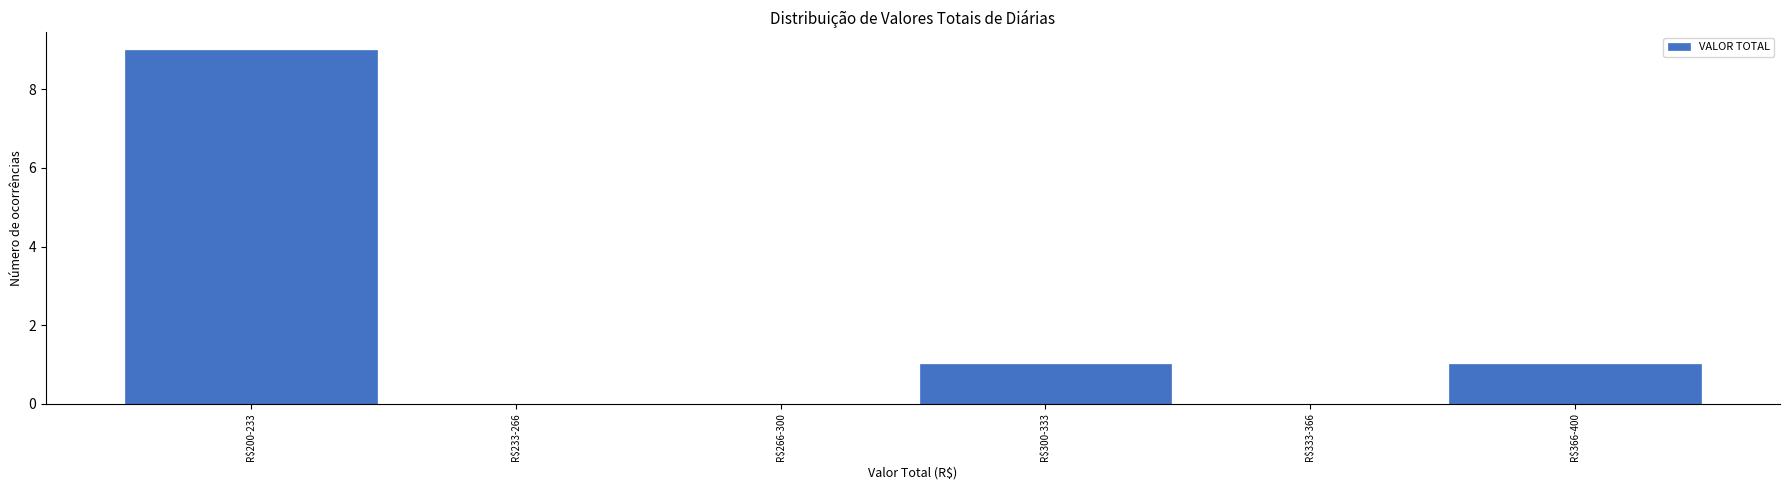

What is the greatest value displayed?

9